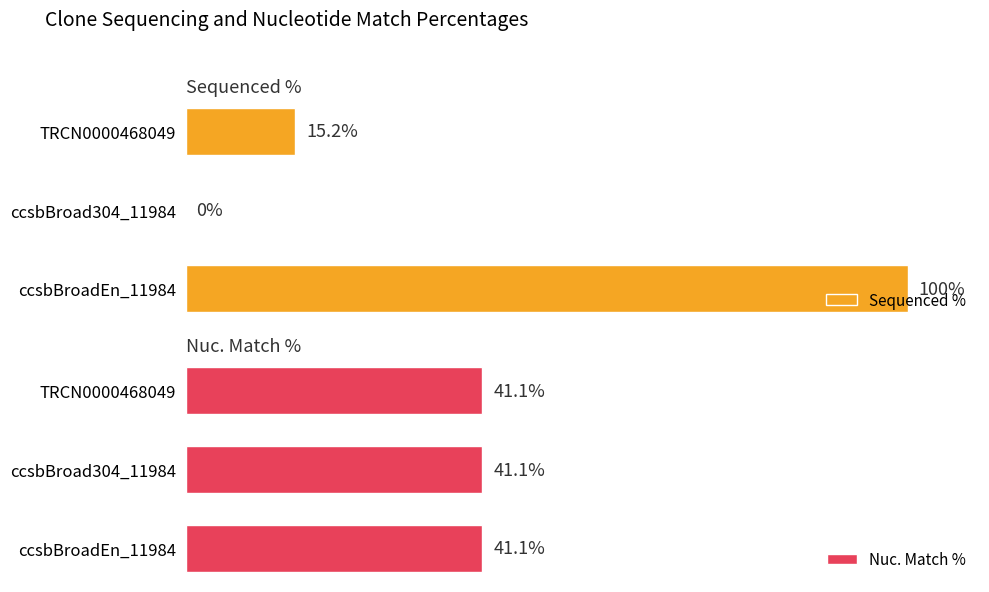

Which category has the highest value in the Sequenced % series?

ccsbBroadEn_11984